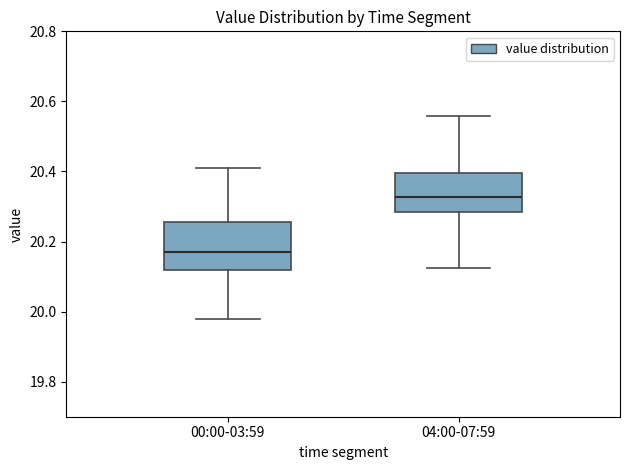

Comparing the boxes themselves (not the whiskers), which one is the tallest?

00:00-03:59